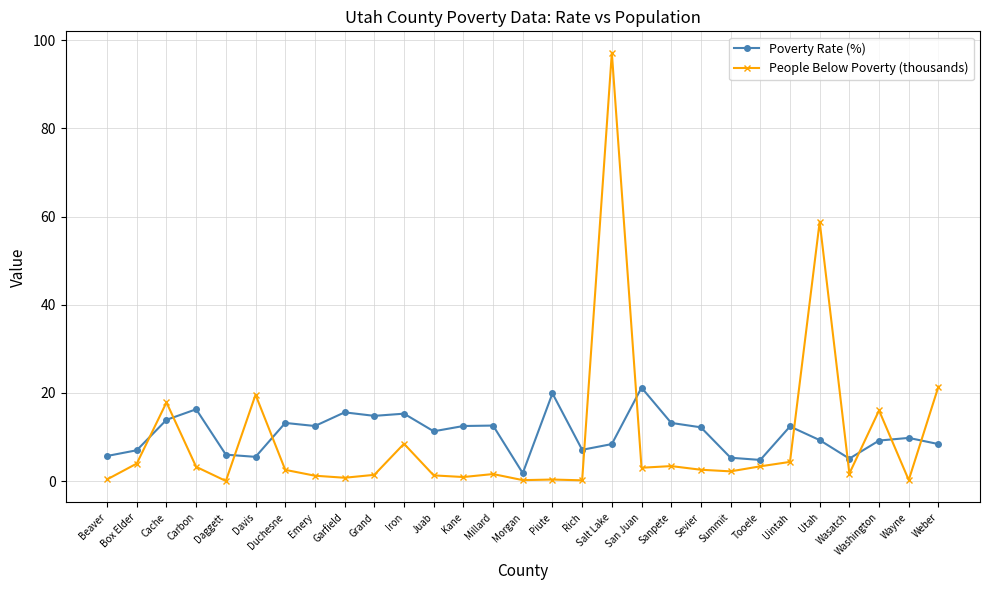

True or false: Poverty Rate (%) has more than 1 interior local peaks.

True